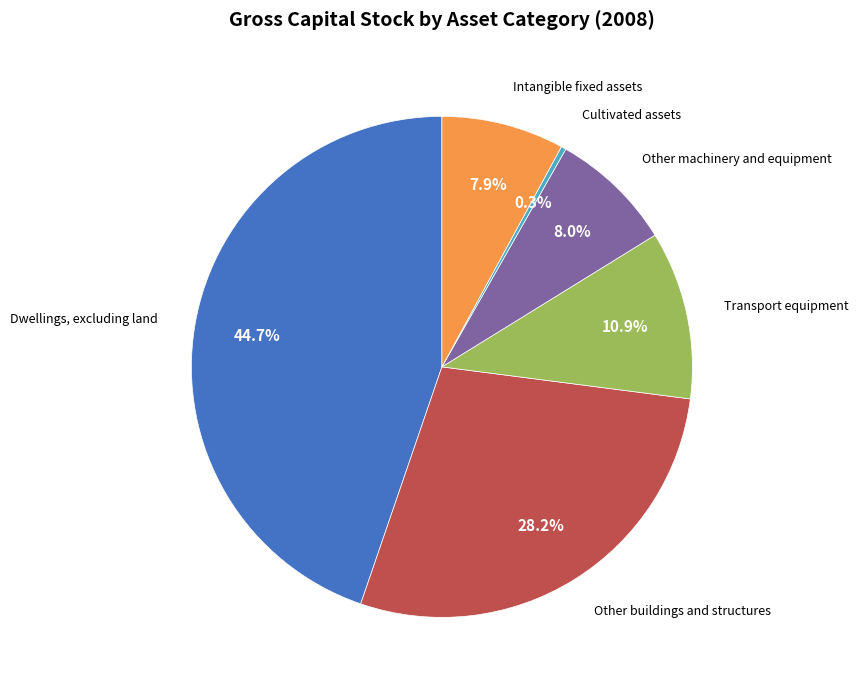

To the nearest percent, what is the difference between the largest and smallest slice percentages?

44%